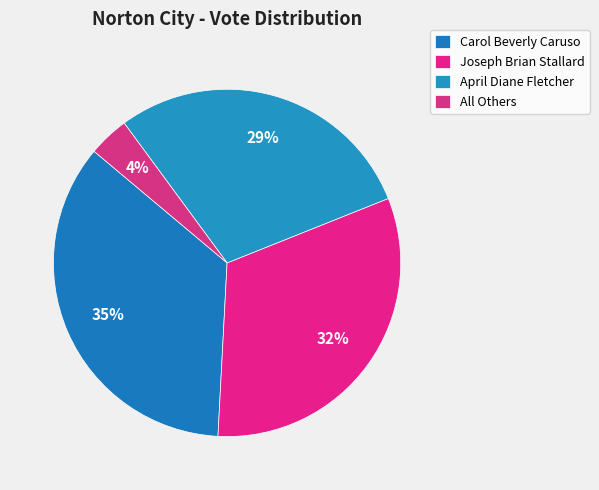

To the nearest percent, what is the average slice percentage?

25%